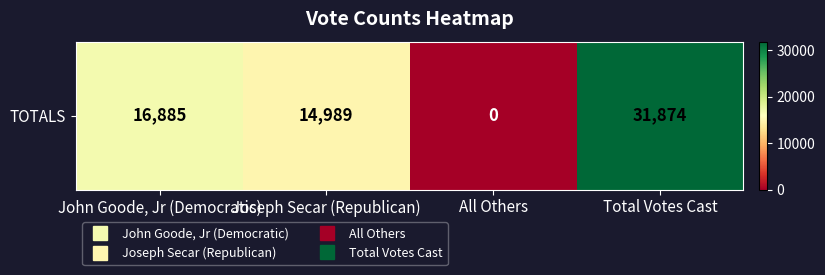

Reading left to right, list all the values displayed in this chart.

16885	14989	0	31874